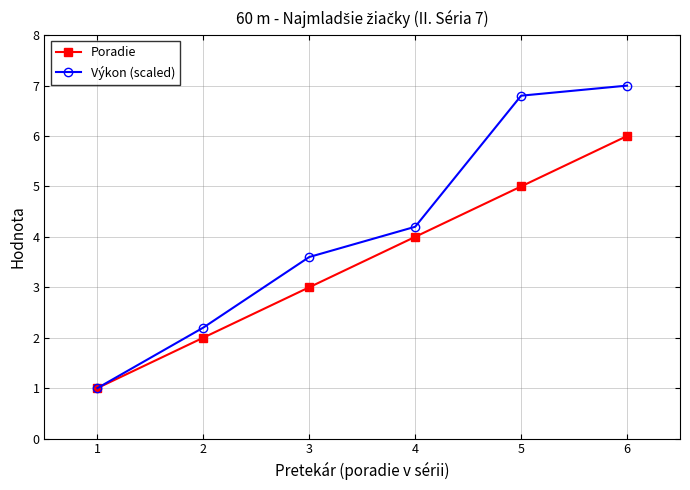

What is the value of the Poradie point at the 6th from the left?

6.0